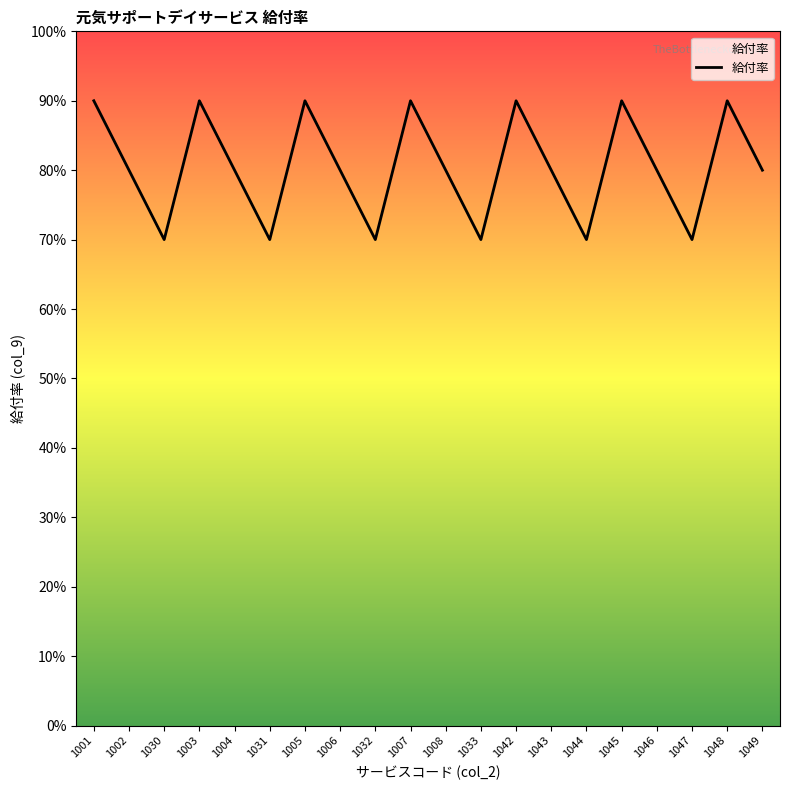

Between 1047 and 1030, which is larger?

1047